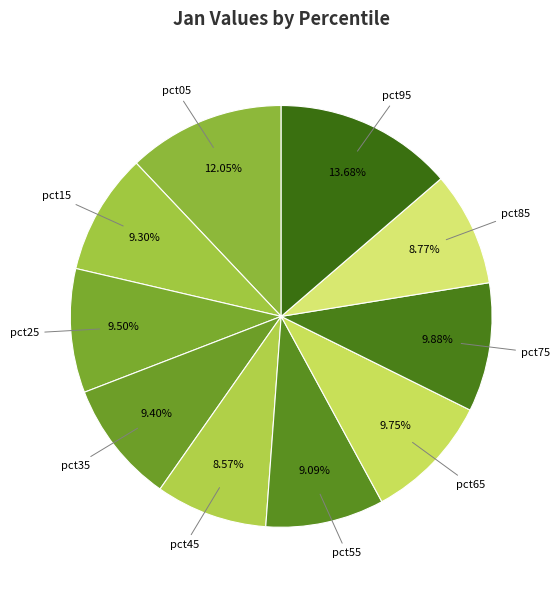

How many slices are in this pie chart?

10